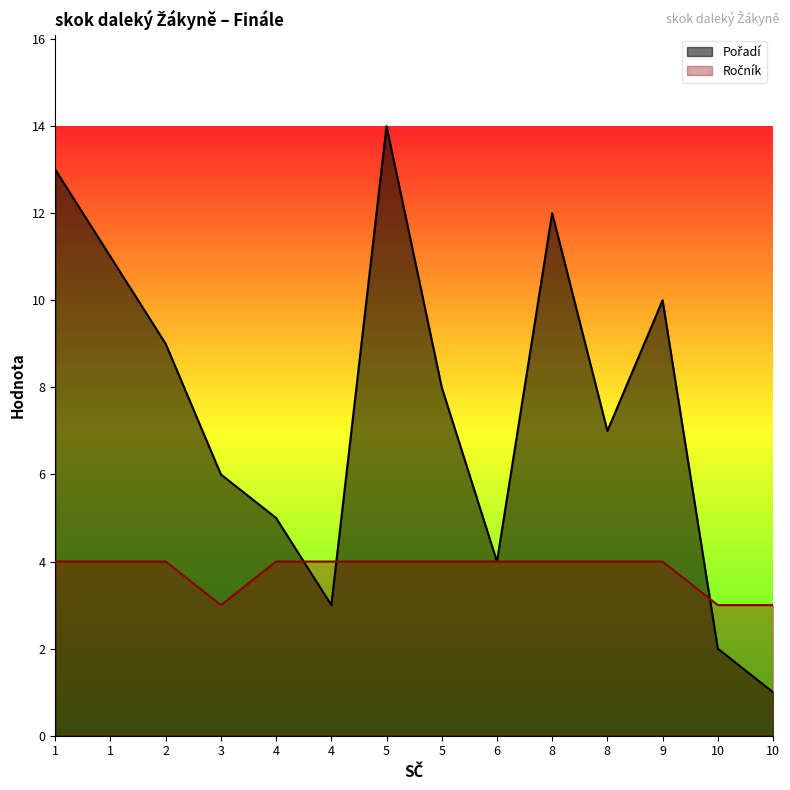

What are all the series names shown in the legend?

Ročník, Pořadí